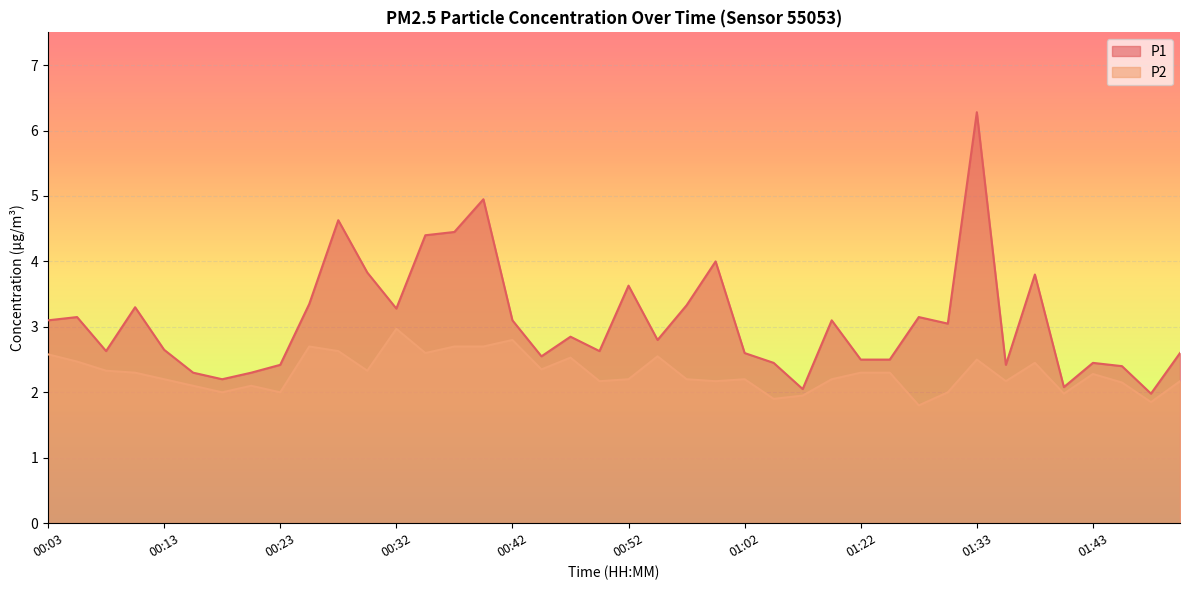

How many lines are shown in the chart?

2